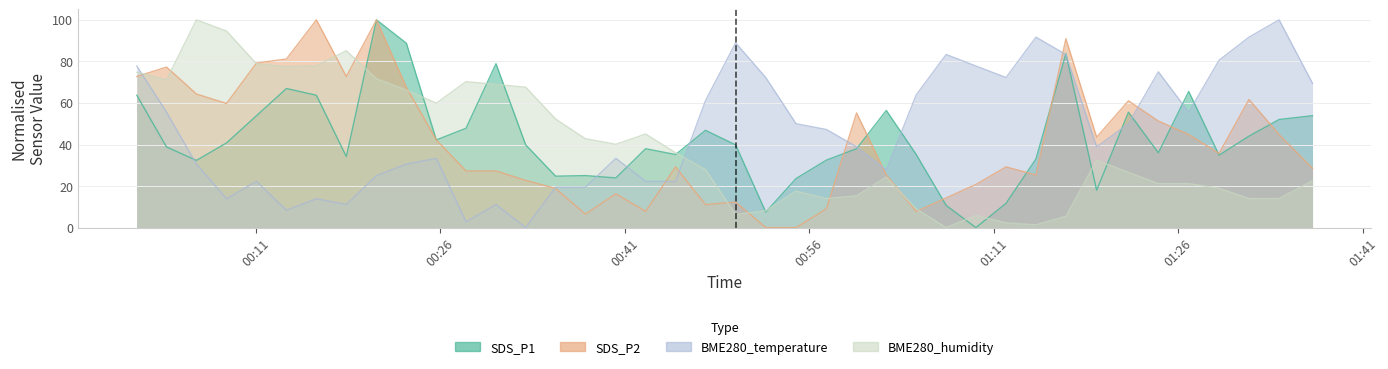

True or false: BME280_temperature and BME280_humidity cross at least once.

True